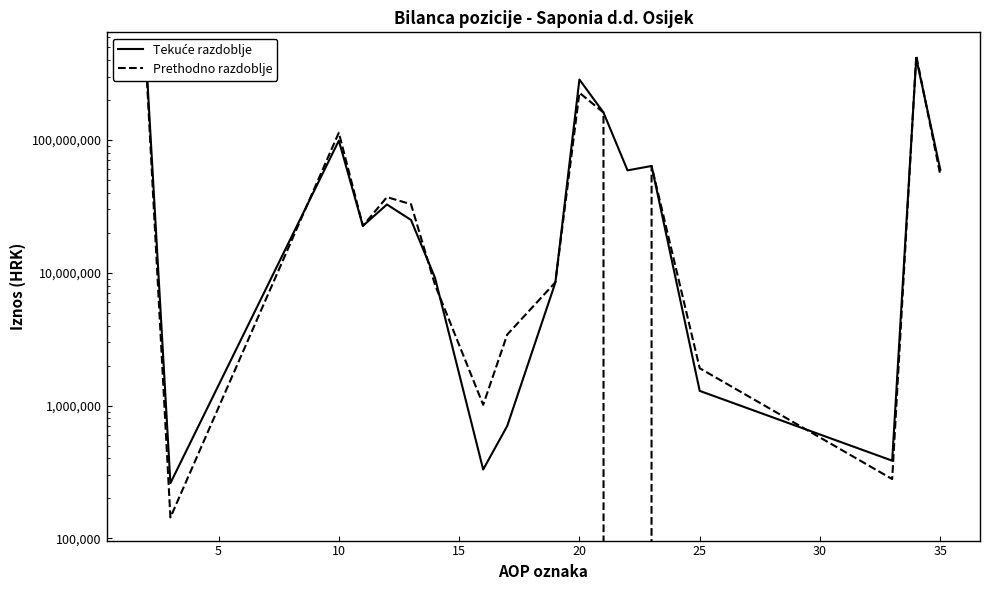

How many lines are shown in the chart?

2